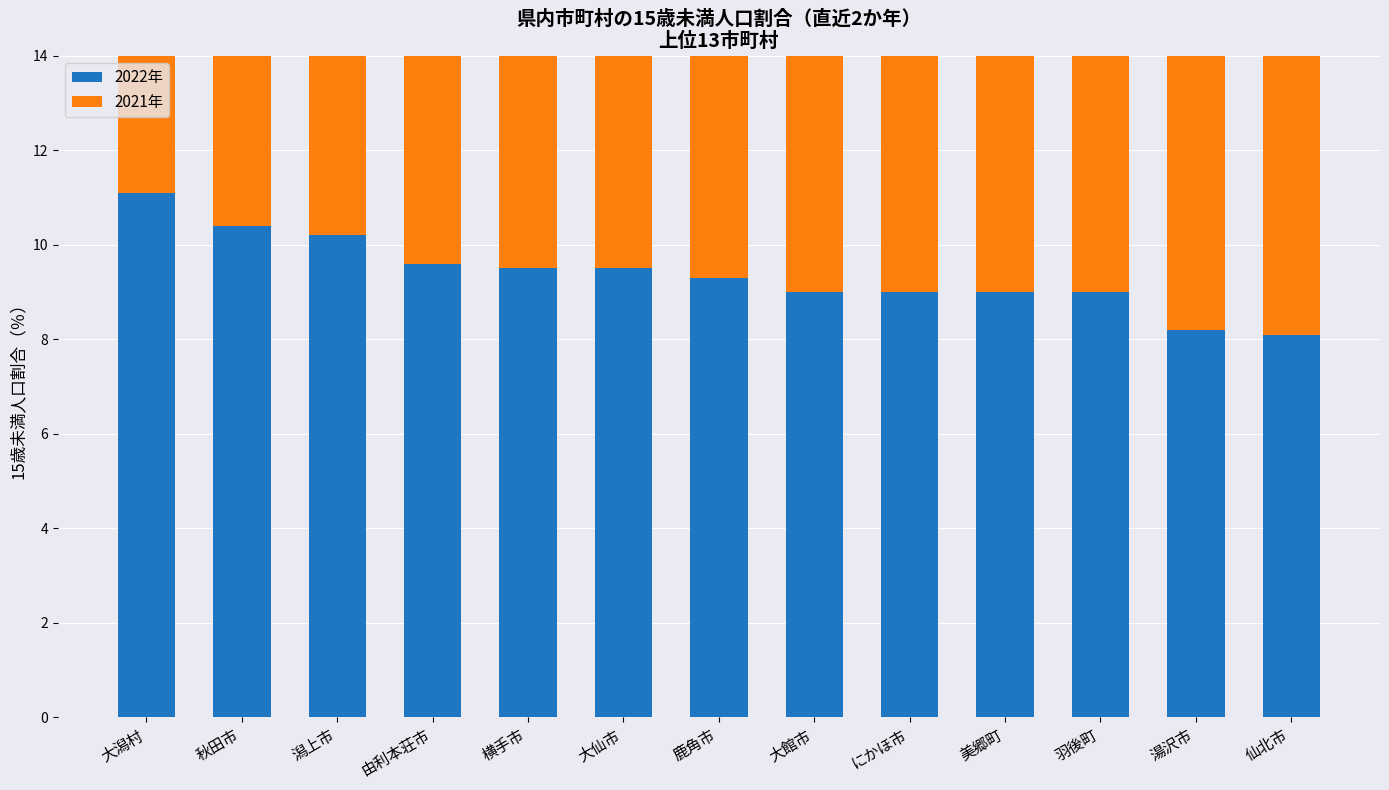

Between 仙北市 and 大潟村, which is larger?

大潟村